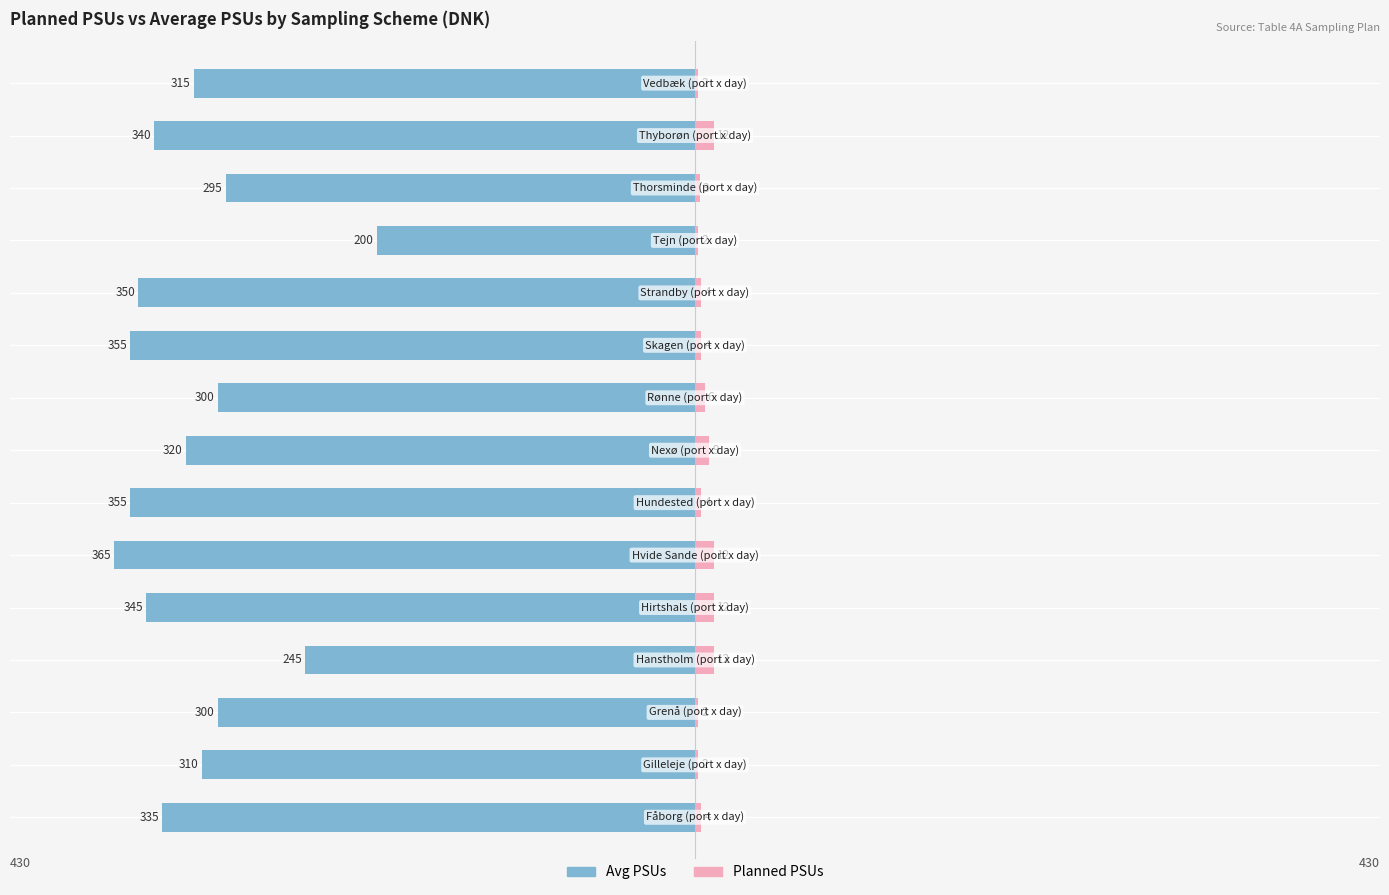

How many Planned PSUs values are between 2 and 12?

15